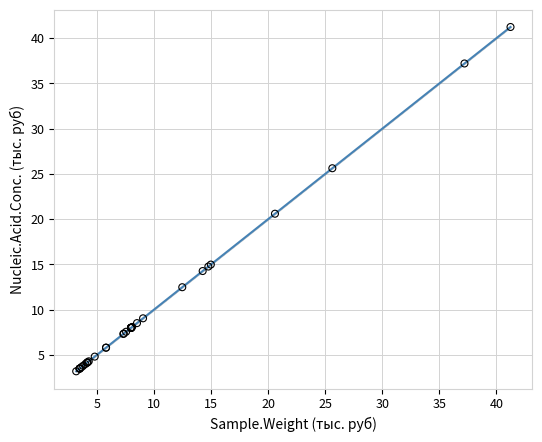

What Y value in the scatter plot is closest to 22?

20.6